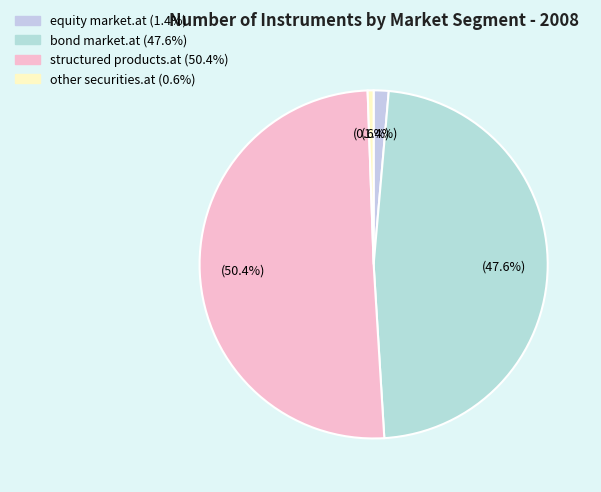

To the nearest percent, what is the combined percentage of bond market.at and equity market.at?

49%